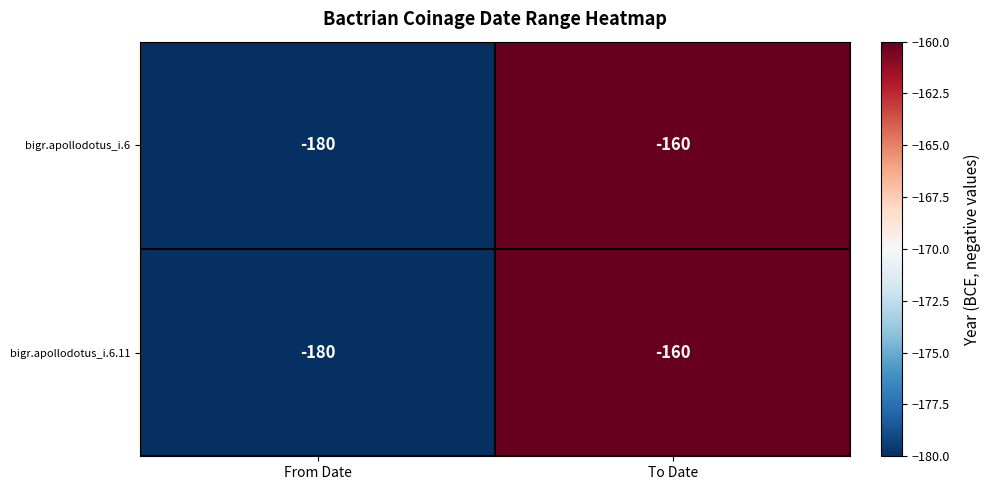

At which label is bigr.apollodotus_i.6.11 closest to -170?

From Date